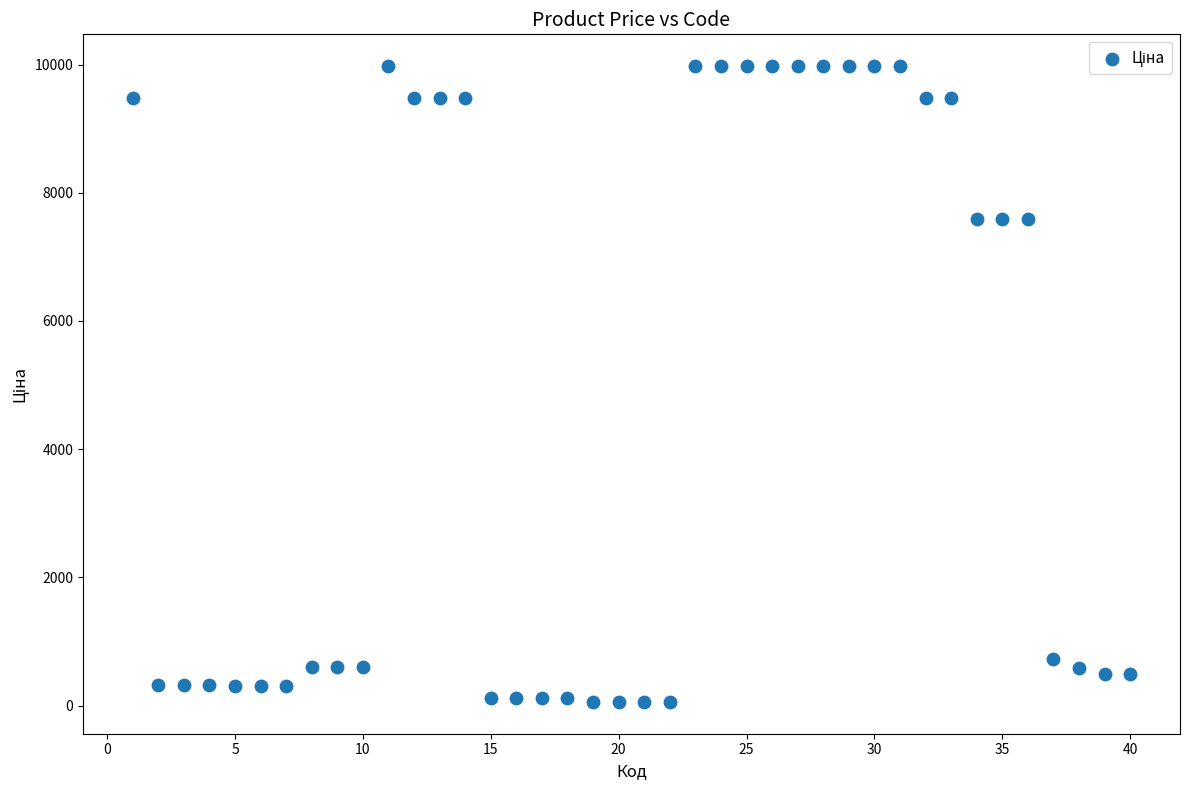

What is the range of X values (max minus min)?

39.0